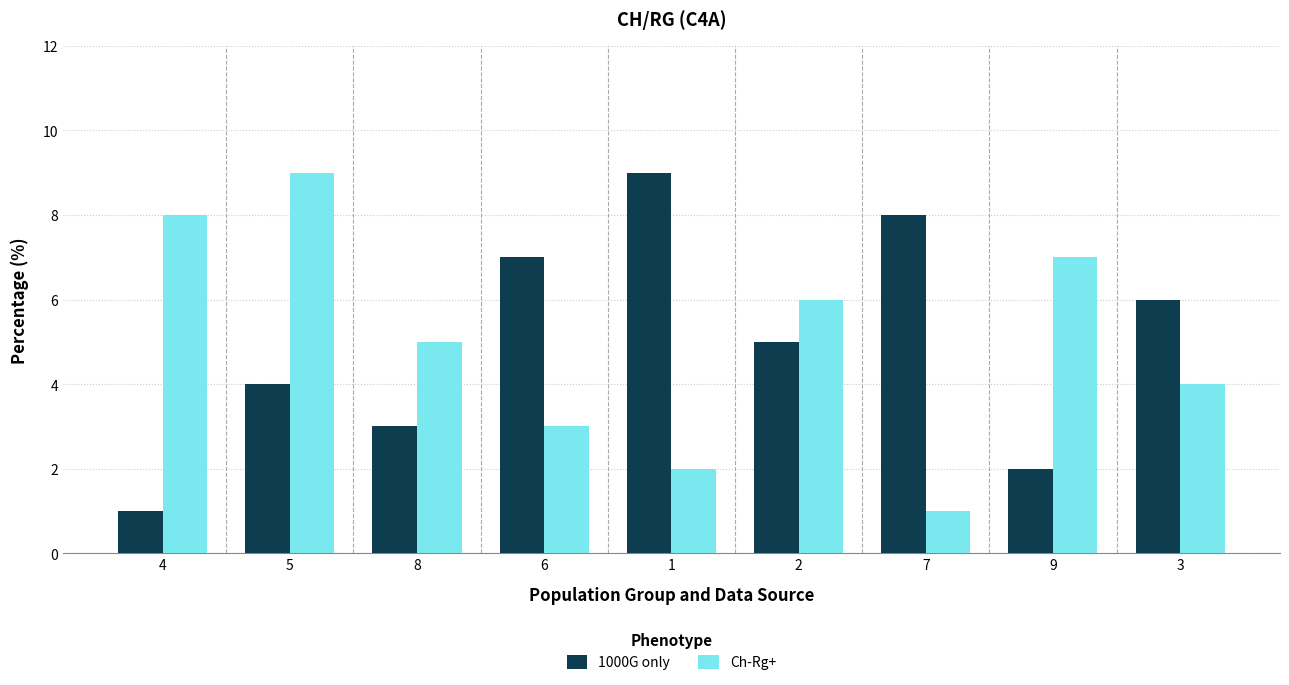

Reading right to left, transcribe all the data shown in this chart.

1000G only: 3=6	9=2	7=8	2=5	1=9	6=7	8=3	5=4	4=1
Ch-Rg+: 3=4	9=7	7=1	2=6	1=2	6=3	8=5	5=9	4=8